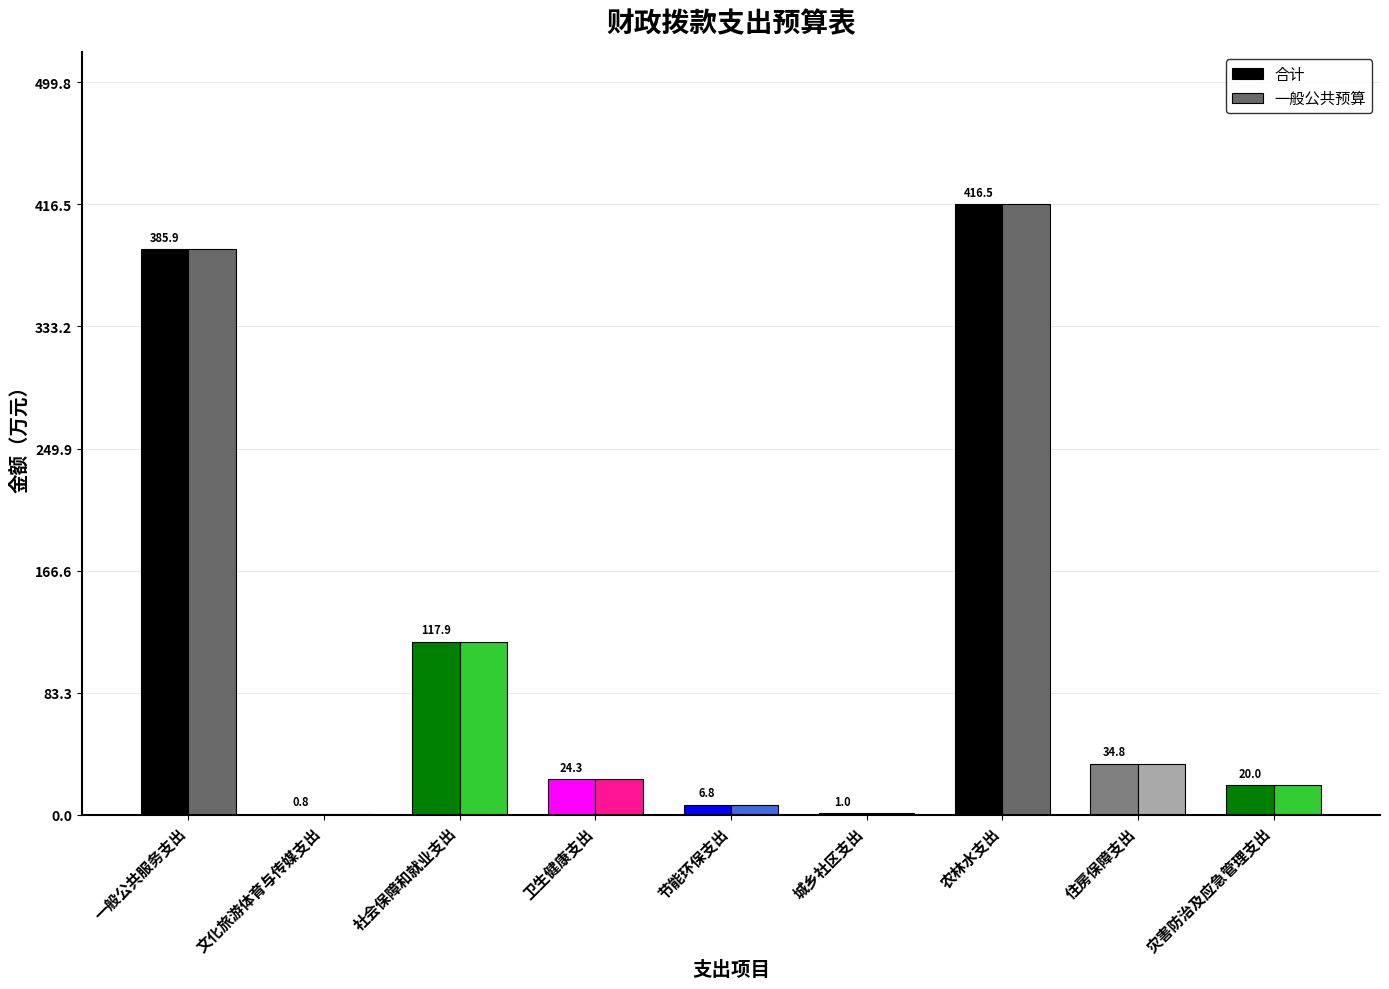

What is the sum of all 一般公共预算 values?

1008.0